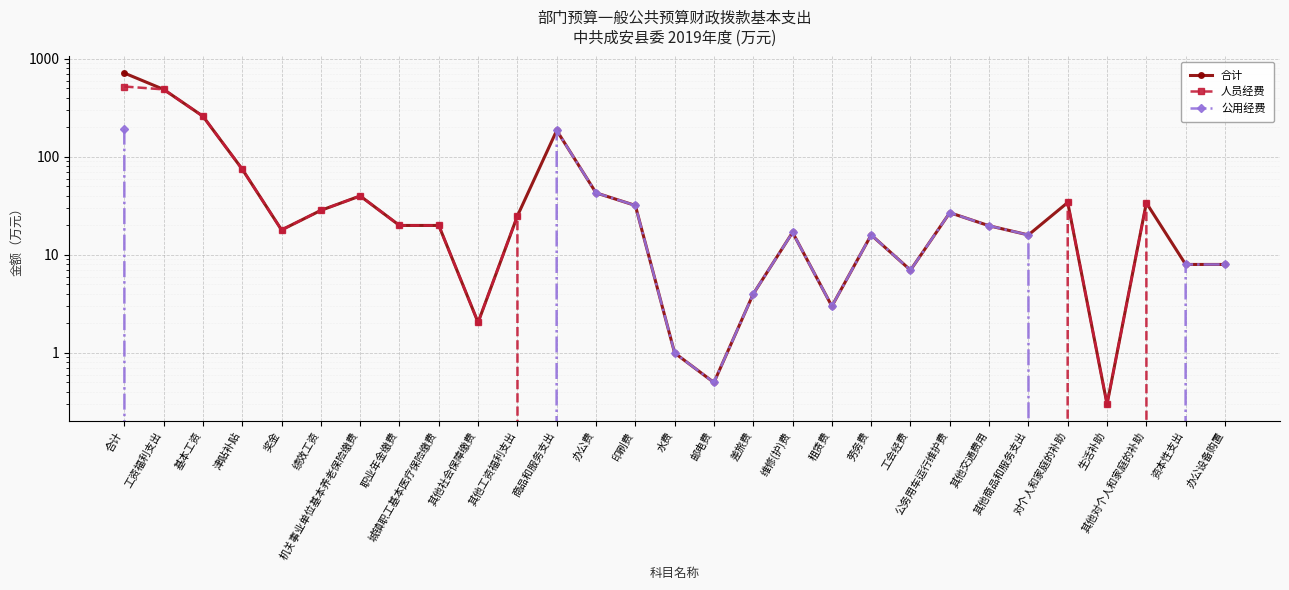

What is the sum of all 公用经费 values?

583.0